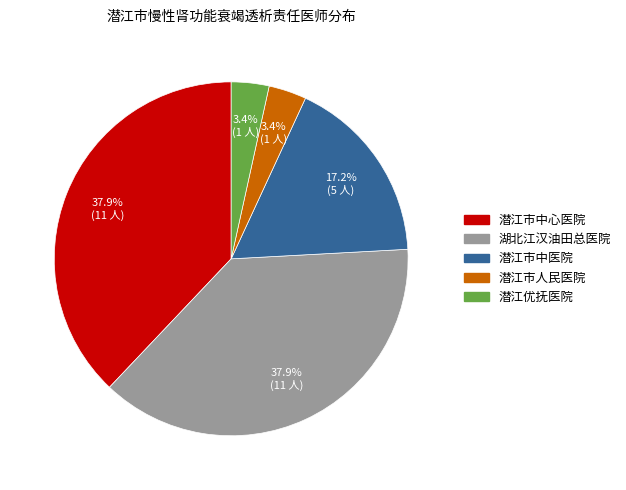

Which has a higher value, 潜江优抚医院 or 湖北江汉油田总医院?

湖北江汉油田总医院